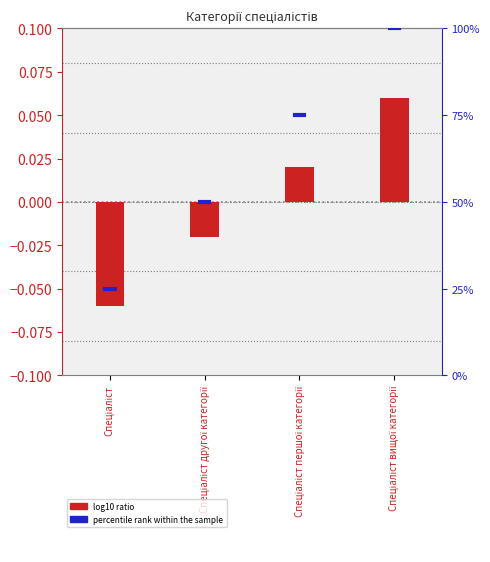

Which label corresponds to the smallest value in the chart?

Спеціаліст